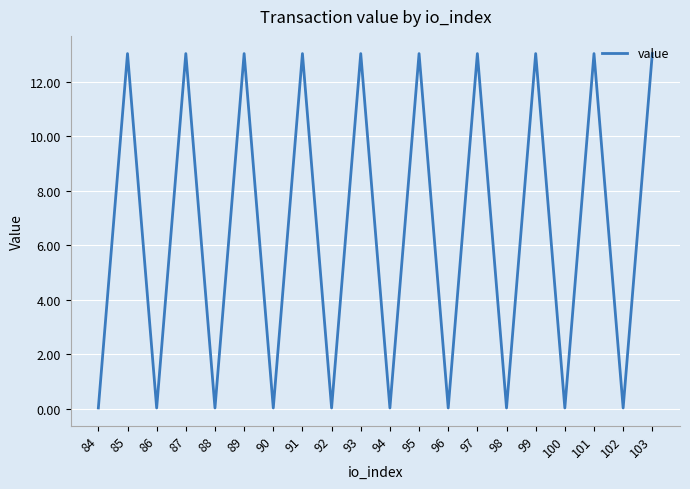

Is it true that the value at 87 is 13.0?

True